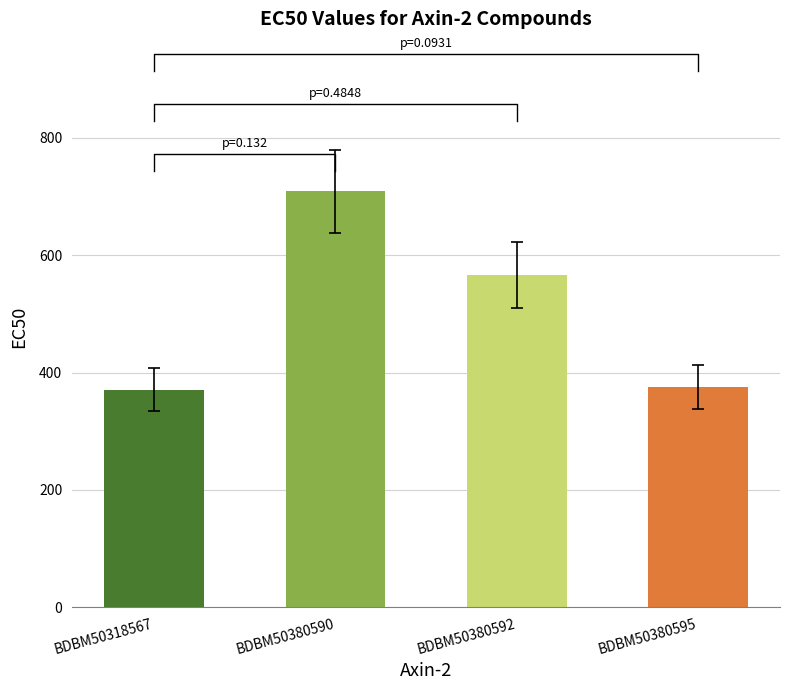

Rank the categories by value from highest to lowest.

BDBM50380590, BDBM50380592, BDBM50380595, BDBM50318567